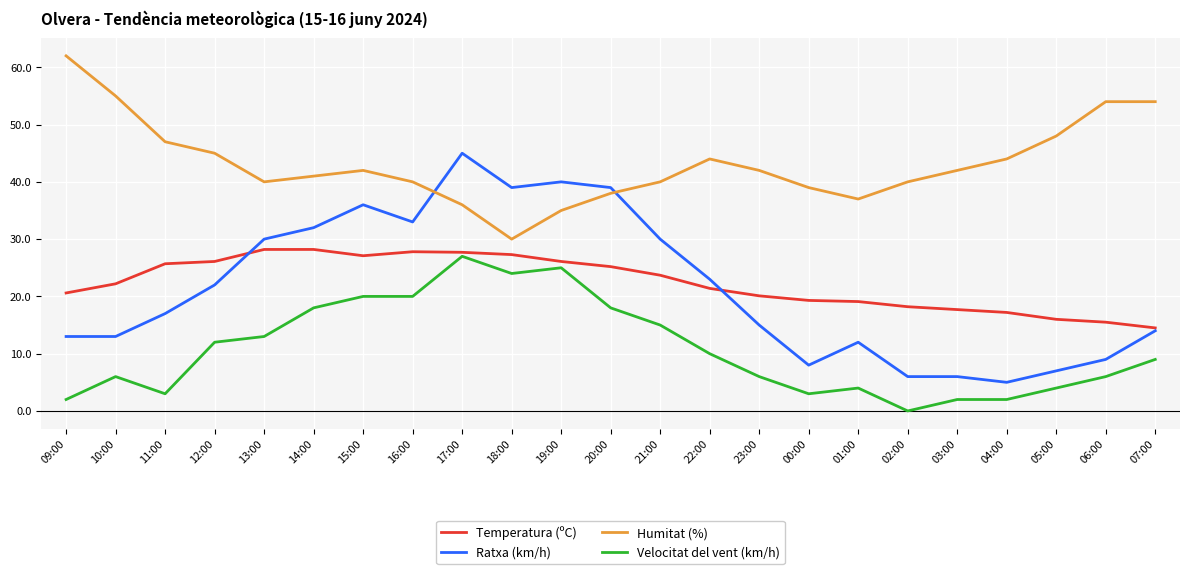

What is the highest value of the Temperatura (ºC) series?

28.2